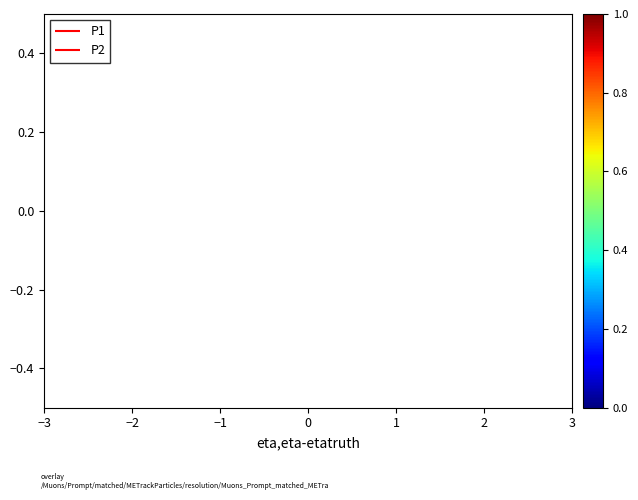

What are all the series names shown in the legend?

P1, P2